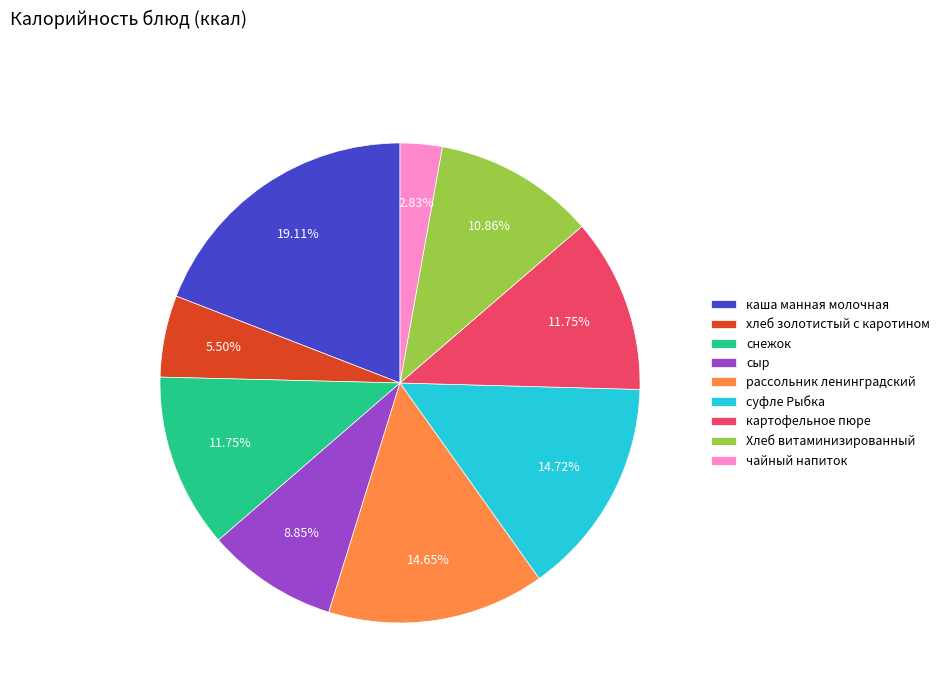

To the nearest percent, what is the combined percentage of каша манная молочная and рассольник ленинградский?

34%